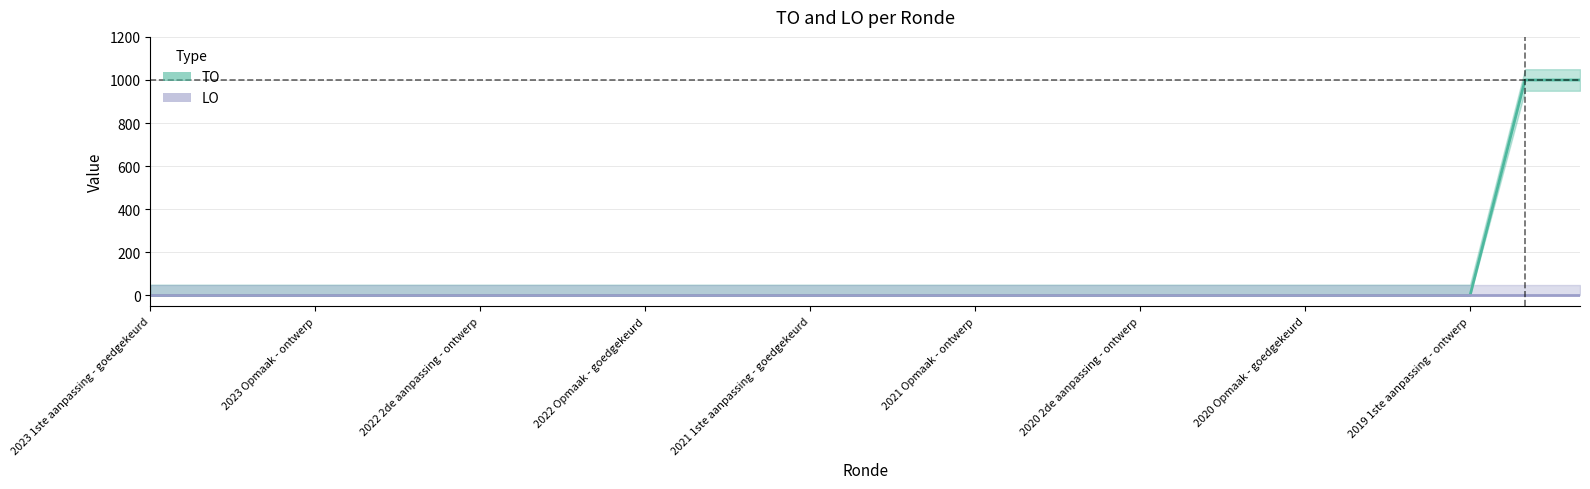

How many values are above zero?

2